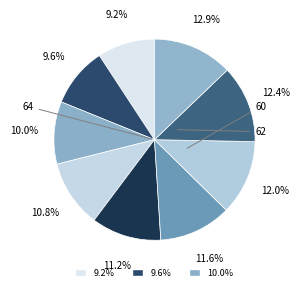

How many slices are in this pie chart?

9